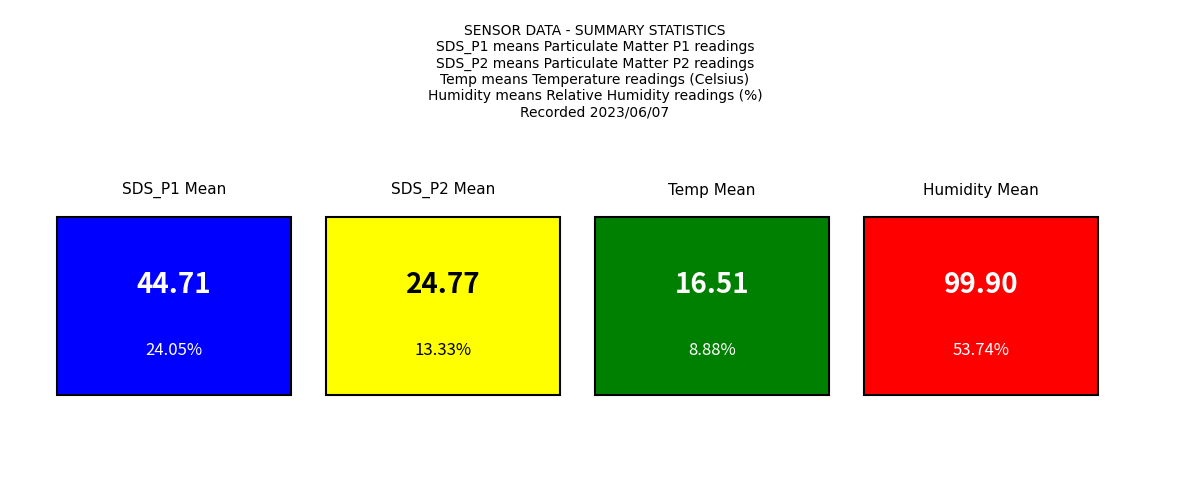

The value of SDS_P2 at 20 is 24.6. True or false?

True